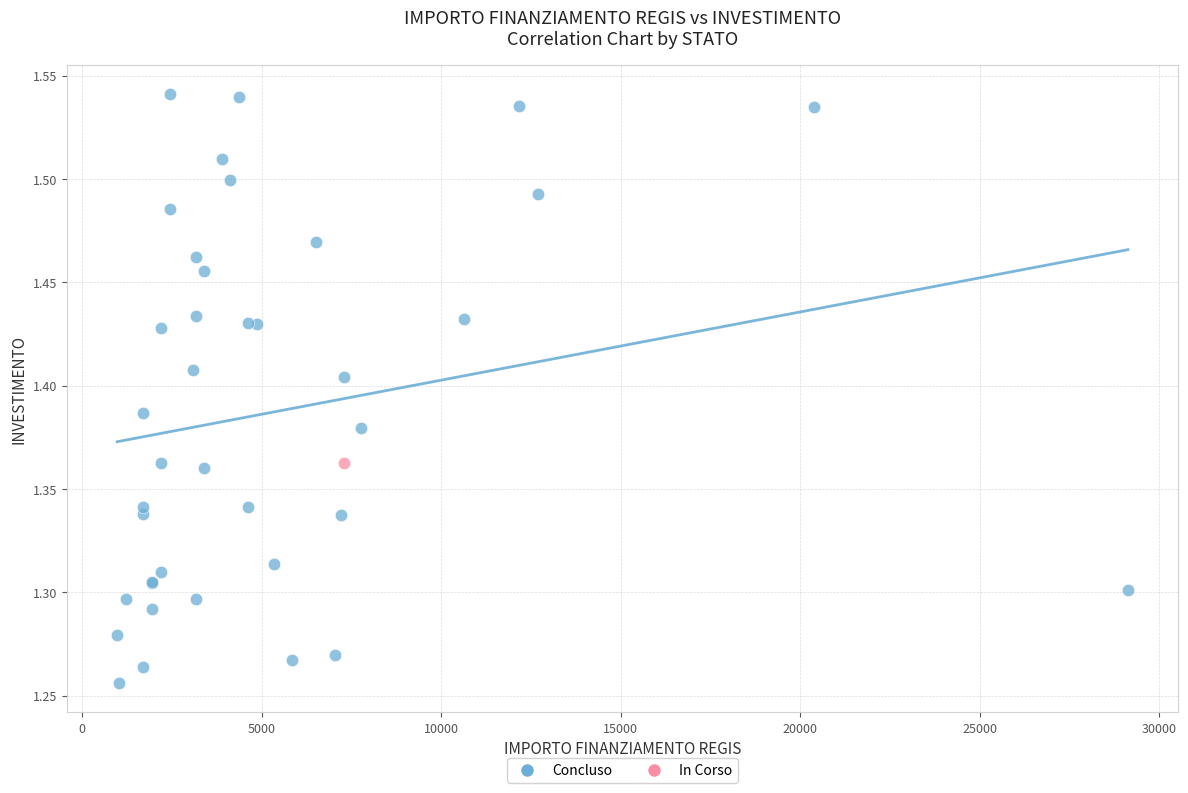

What are all the series names shown in the legend?

Concluso, In Corso